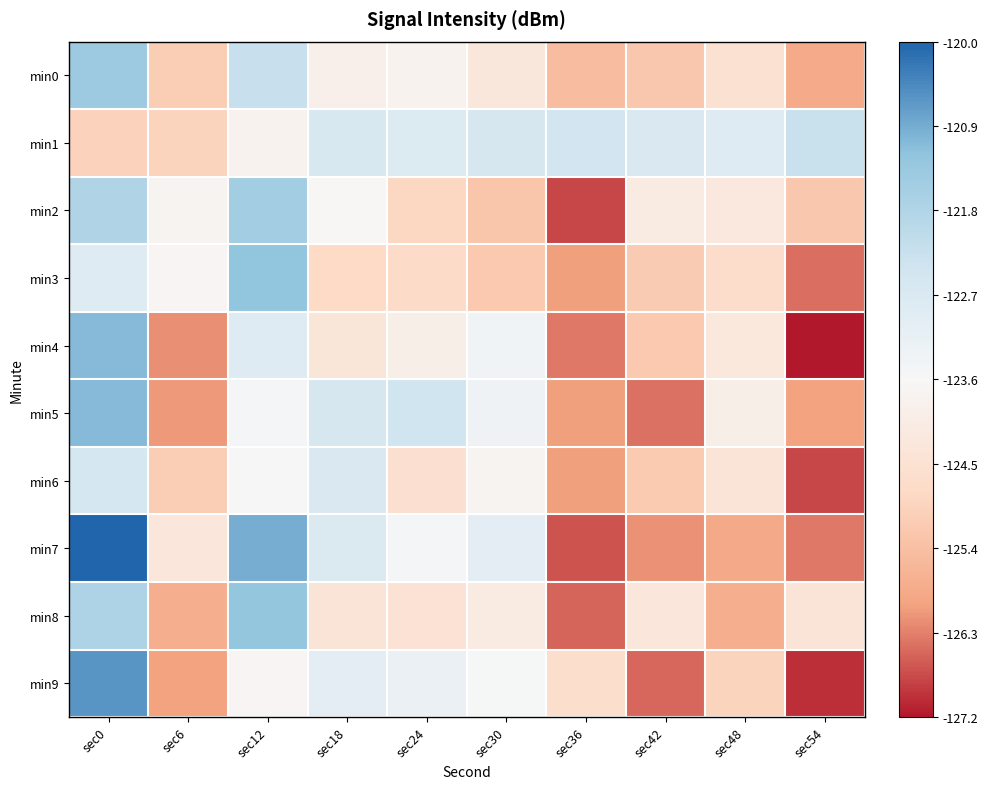

Reading left to right, extract all data points from this chart.

min0: sec0=-121.4	sec6=-125.1	sec12=-122.3	sec18=-124.0	sec24=-123.8	sec30=-124.3	sec36=-125.5	sec42=-125.3	sec48=-124.5	sec54=-125.9
min1: sec0=-125.0	sec6=-125.0	sec12=-123.8	sec18=-122.6	sec24=-122.8	sec30=-122.6	sec36=-122.5	sec42=-122.7	sec48=-122.9	sec54=-122.3
min2: sec0=-121.8	sec6=-123.8	sec12=-121.6	sec18=-123.7	sec24=-124.9	sec30=-125.3	sec36=-126.8	sec42=-124.2	sec48=-124.2	sec54=-125.2
min3: sec0=-122.9	sec6=-123.7	sec12=-121.3	sec18=-124.8	sec24=-124.8	sec30=-125.2	sec36=-126.1	sec42=-125.2	sec48=-124.7	sec54=-126.5
min4: sec0=-121.1	sec6=-126.2	sec12=-122.9	sec18=-124.4	sec24=-124.0	sec30=-123.4	sec36=-126.4	sec42=-125.2	sec48=-124.3	sec54=-127.2
min5: sec0=-121.1	sec6=-126.1	sec12=-123.6	sec18=-122.6	sec24=-122.4	sec30=-123.4	sec36=-126.1	sec42=-126.5	sec48=-124.0	sec54=-126.0
min6: sec0=-122.6	sec6=-125.1	sec12=-123.7	sec18=-122.7	sec24=-124.6	sec30=-123.8	sec36=-126.1	sec42=-125.2	sec48=-124.4	sec54=-126.8
min7: sec0=-120.0	sec6=-124.3	sec12=-120.9	sec18=-122.8	sec24=-123.6	sec30=-123.0	sec36=-126.7	sec42=-126.2	sec48=-125.9	sec54=-126.4
min8: sec0=-121.8	sec6=-125.8	sec12=-121.3	sec18=-124.4	sec24=-124.5	sec30=-124.2	sec36=-126.6	sec42=-124.3	sec48=-125.8	sec54=-124.4
min9: sec0=-120.6	sec6=-126.0	sec12=-123.7	sec18=-123.0	sec24=-123.2	sec30=-123.6	sec36=-124.7	sec42=-126.5	sec48=-125.0	sec54=-127.0